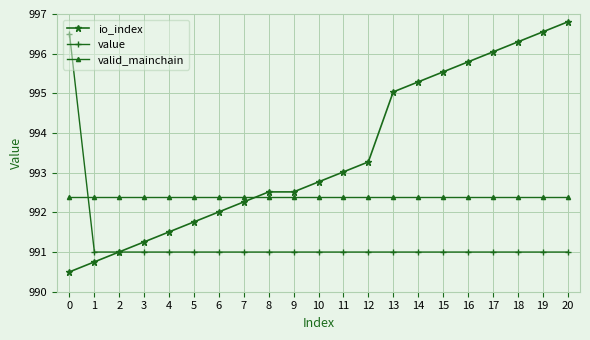

What is the value of the value point at the 19th from the left?

991.0